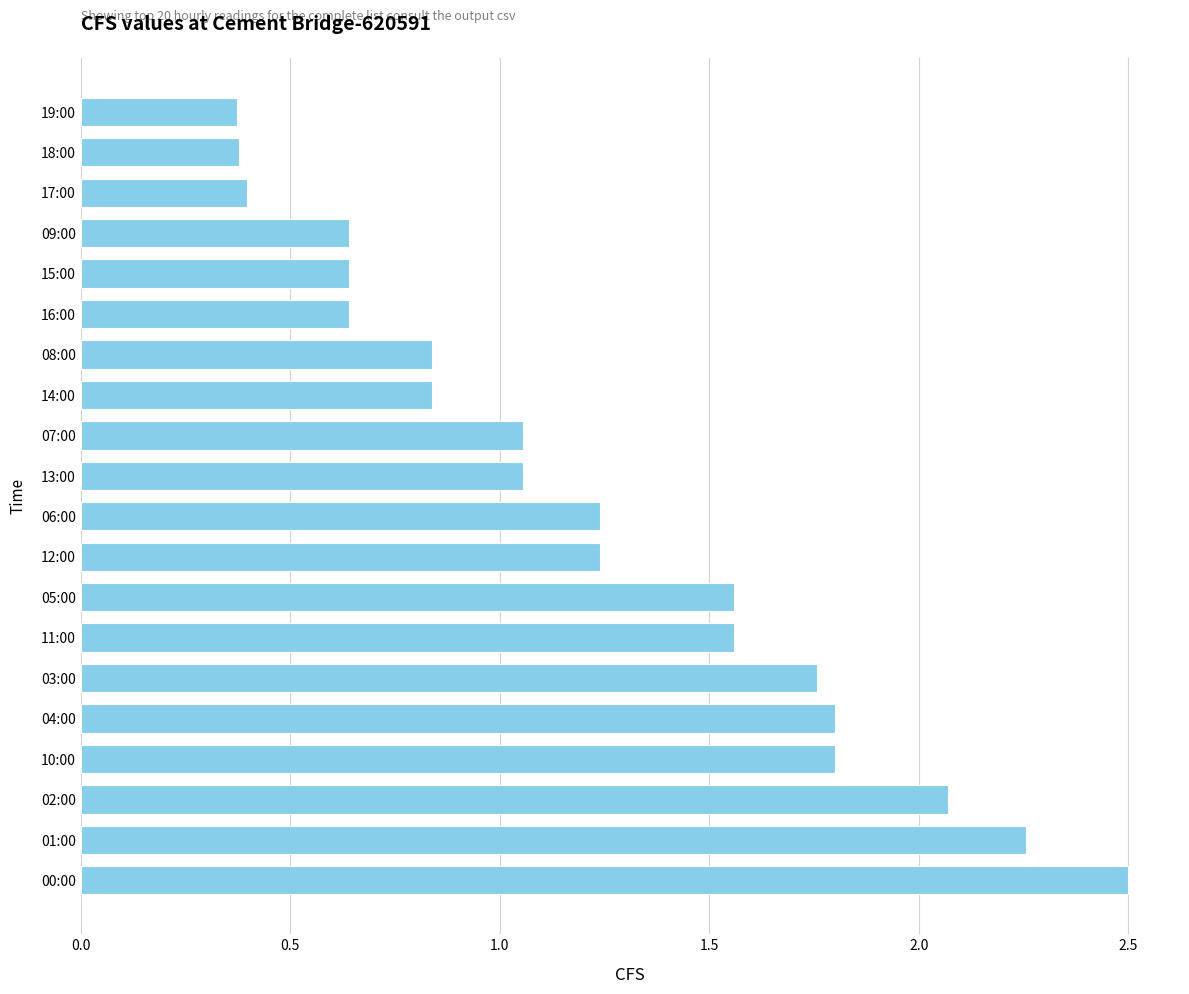

The value at 00:00 is 4.1. True or false?

False